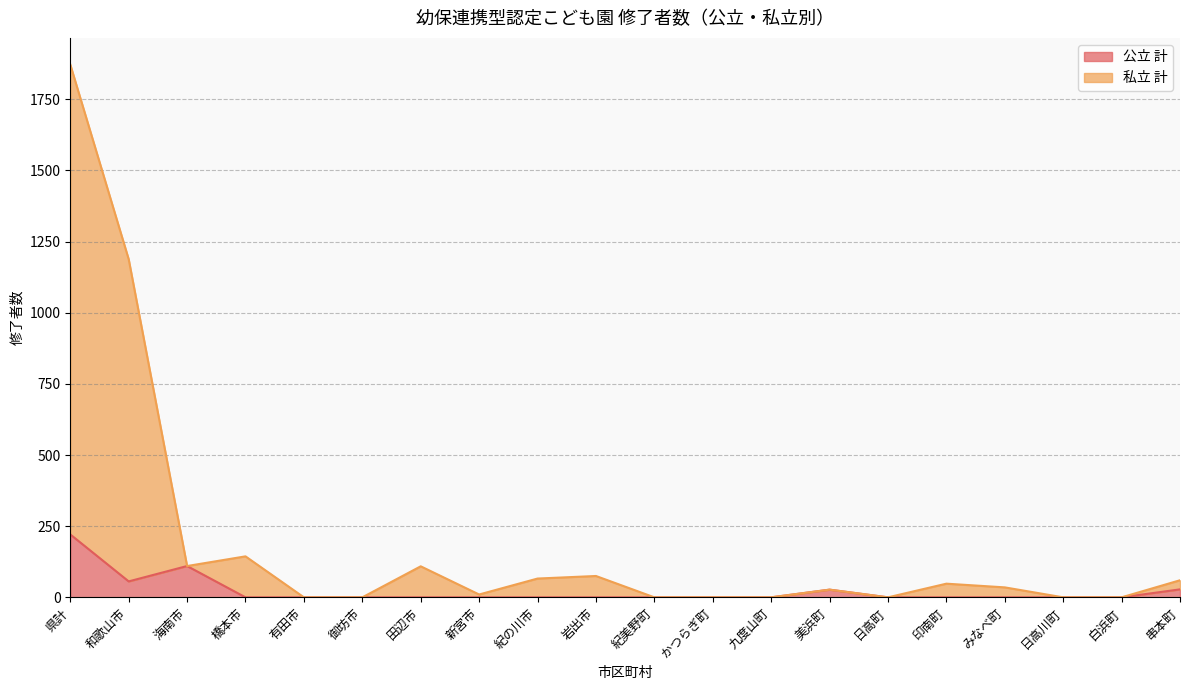

In 私立 計, how many points are higher than both neighbors (excluding endpoints)?

5